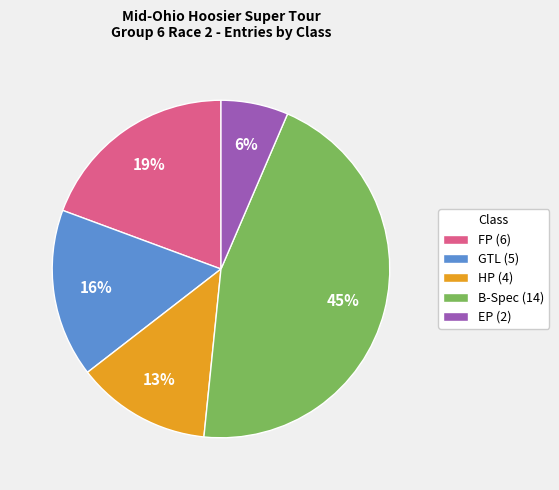

Which has a higher value, GTL or FP?

FP